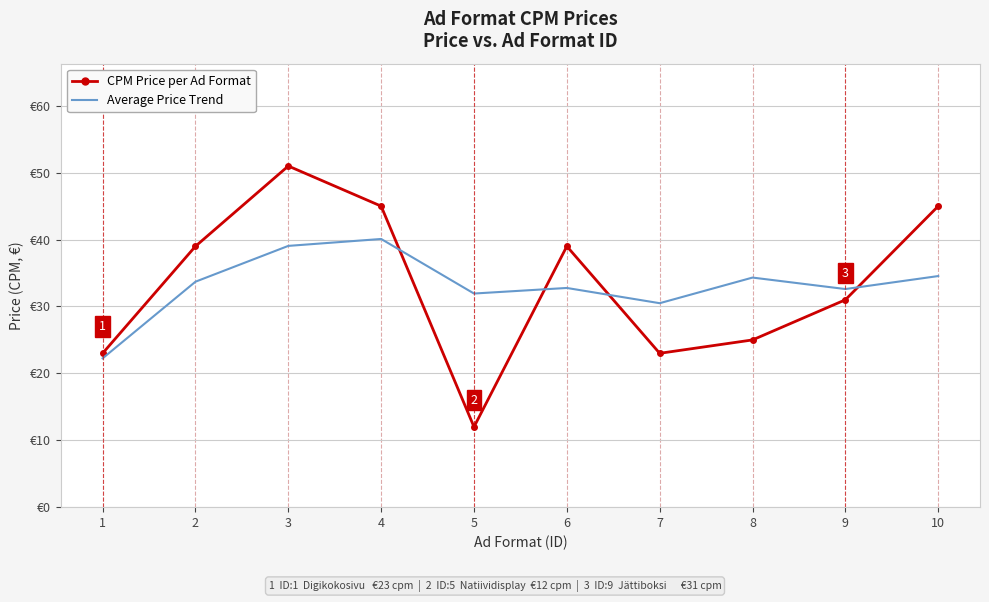

Is the value of Average Price Trend at 6 greater than the value of CPM Price per Ad Format at 4?

No